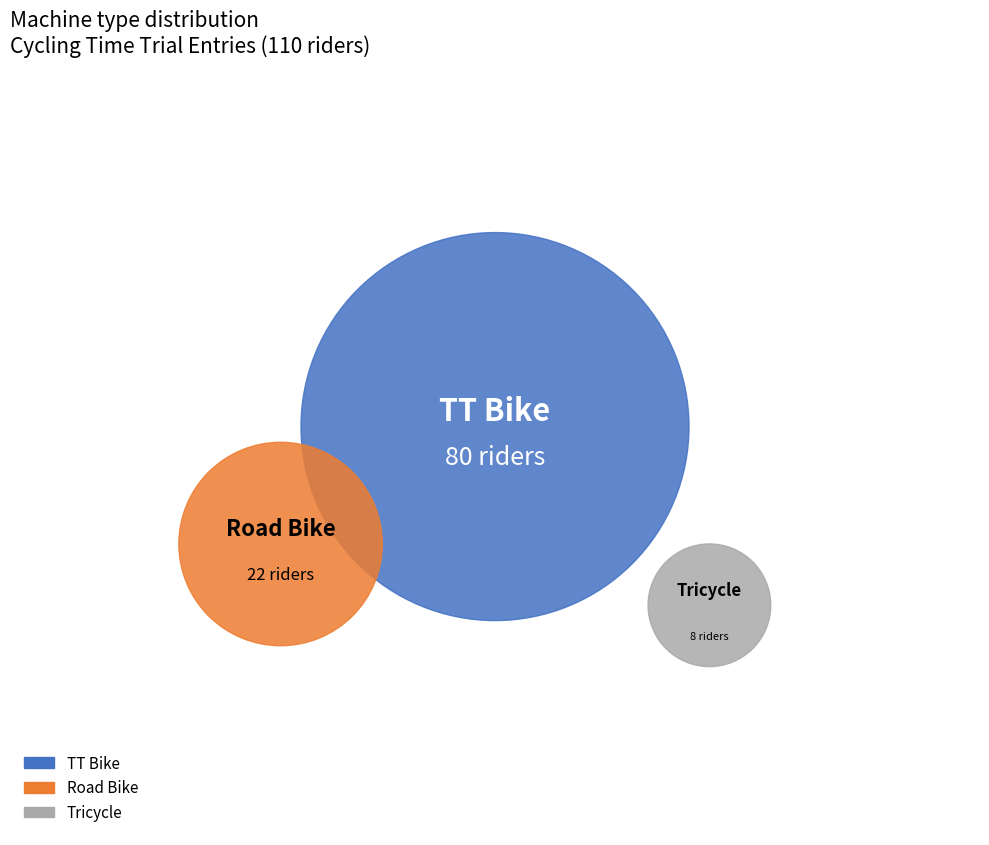

True or false: TT Bike accounts for 68% of the total.

False